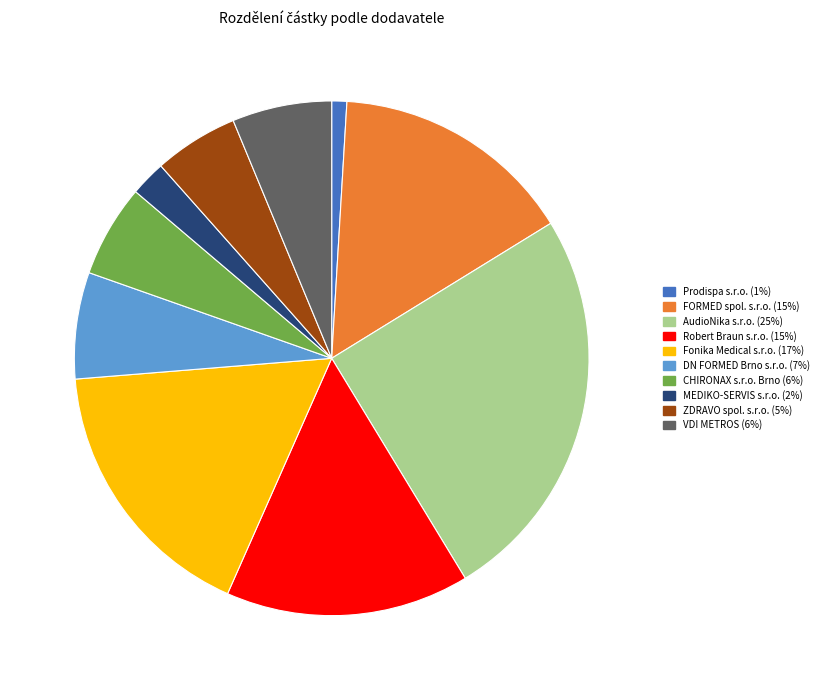

The MEDIKO-SERVIS s.r.o. slice represents 11% of the pie. True or false?

False